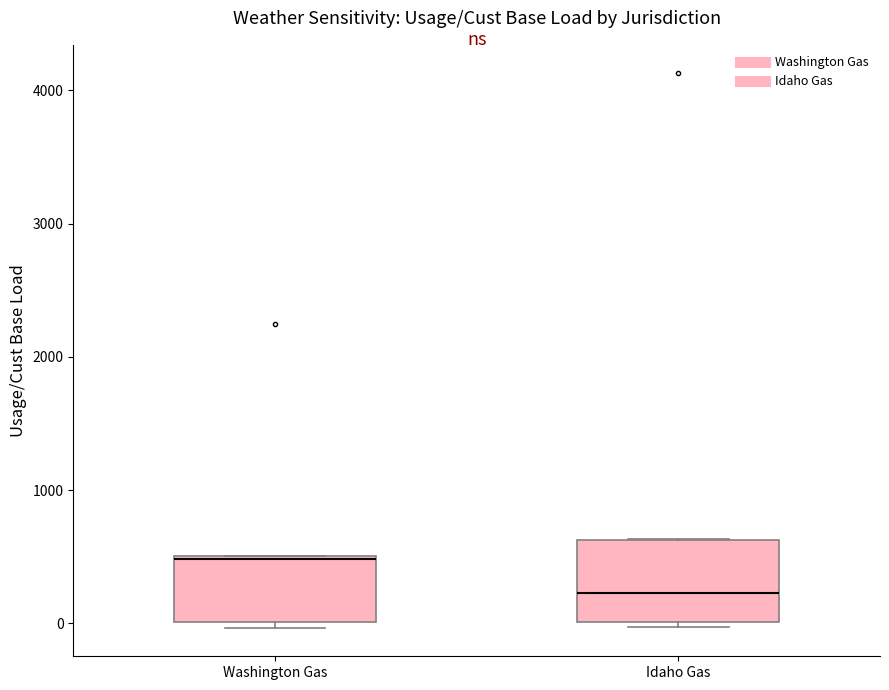

Where is the upper edge of the box for Washington Gas on the y-axis? The values are not printed on the chart, so give them approximately, as read against the axis.

500